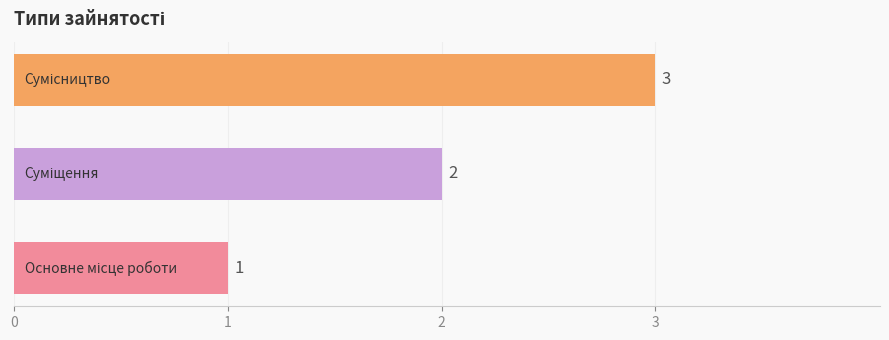

What is the greatest value displayed?

3